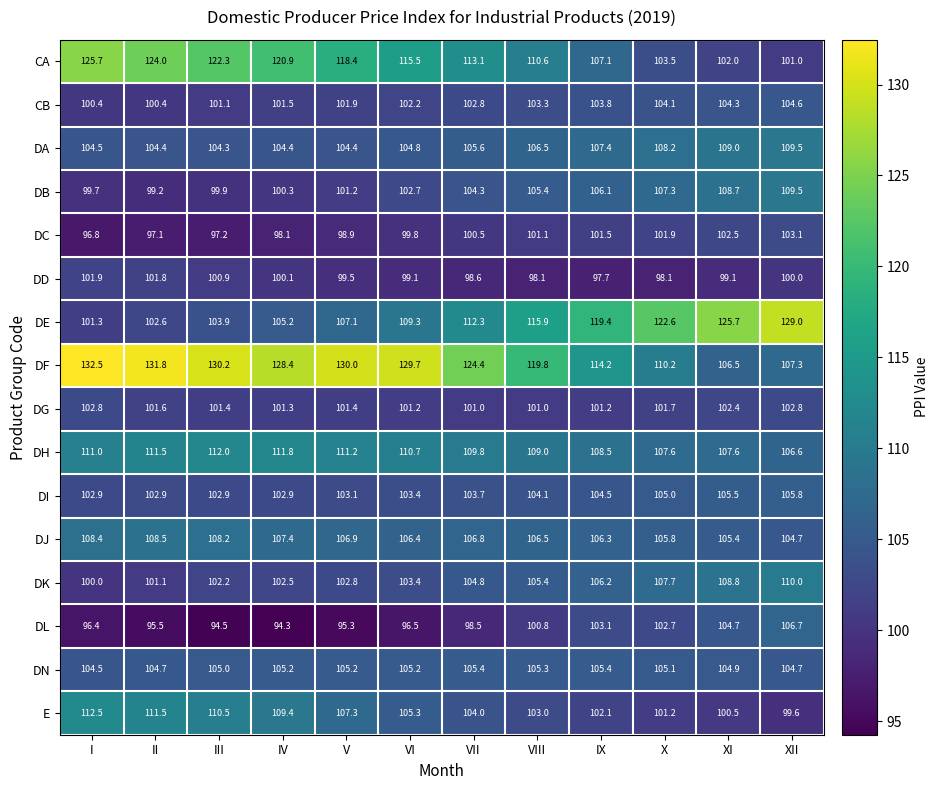

Count the number of categories in the chart.

12